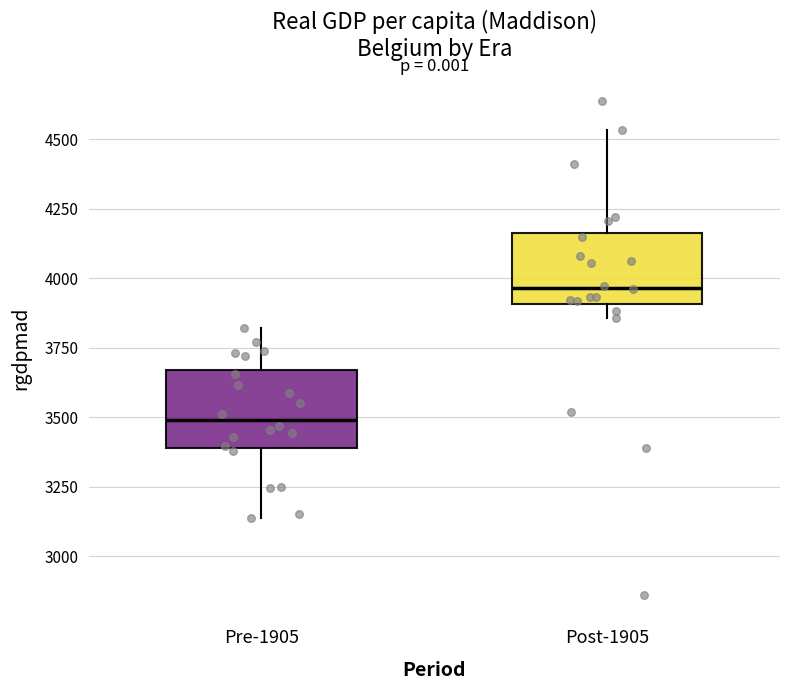

Reading left to right, read every box against the y-axis: the position of its median line, the range the box covers, and the ends of its whiskers. The values are not printed on the chart, so give them approximately, as read against the axis.

Pre-1905: median 3500, box 3400 to 3650, whiskers 3150 to 3800
Post-1905: median 3950, box 3900 to 4150, whiskers 3850 to 4550